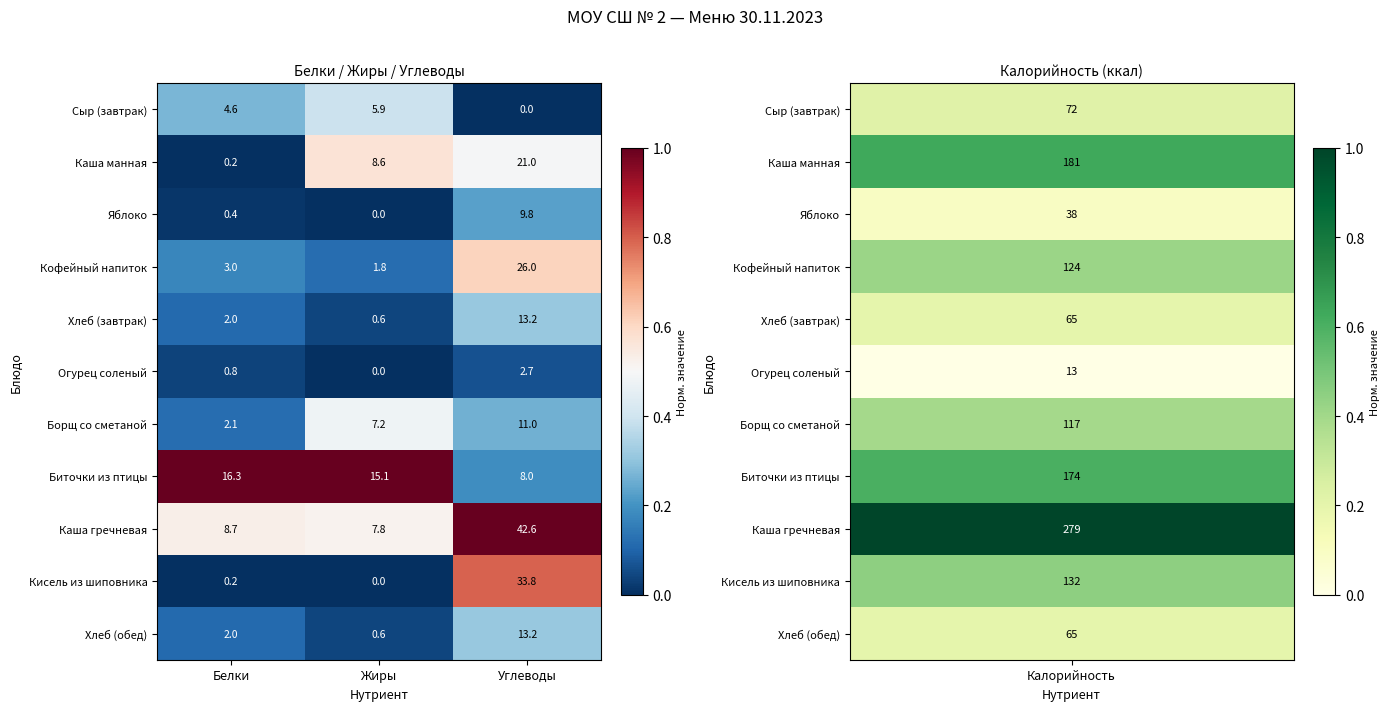

Which category has the highest value in the Огурец соленый series?

Углеводы